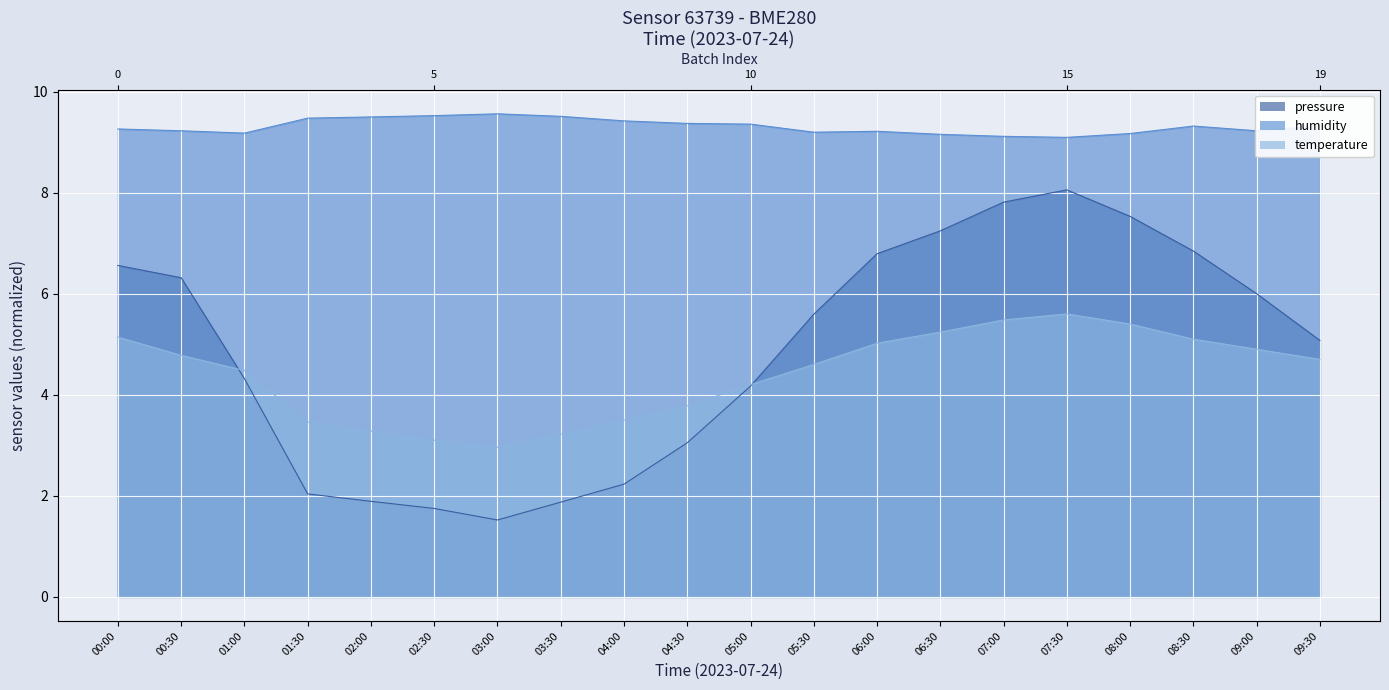

What is the highest value of the humidity series?

9.6